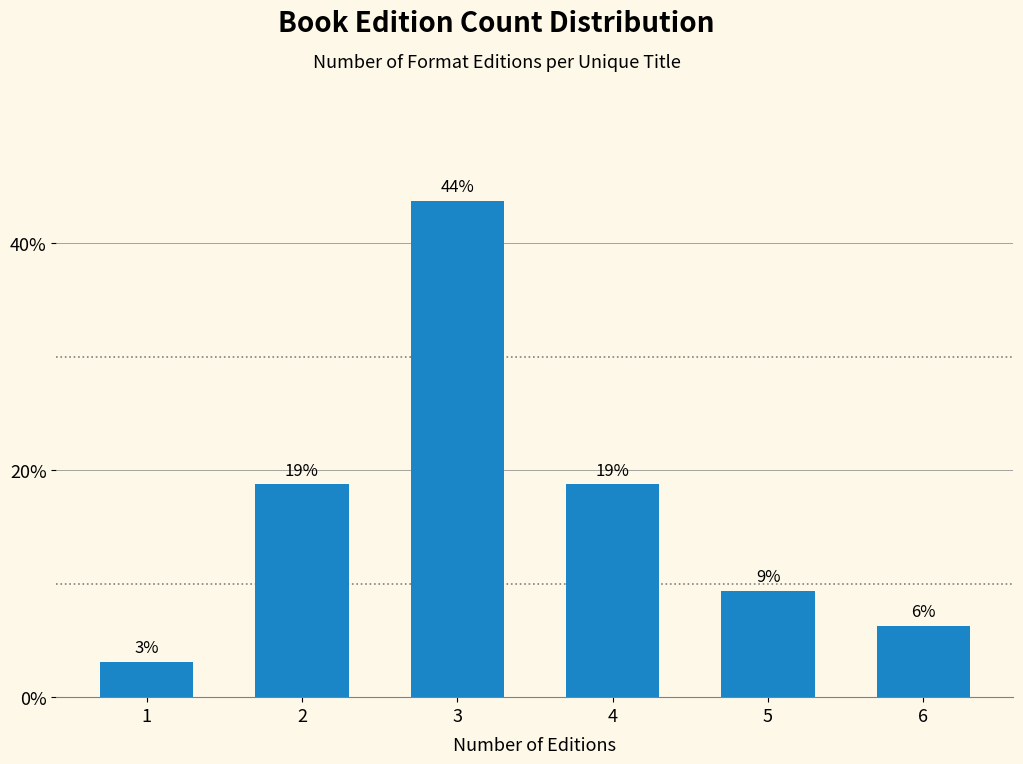

How many bars are there in total?

6